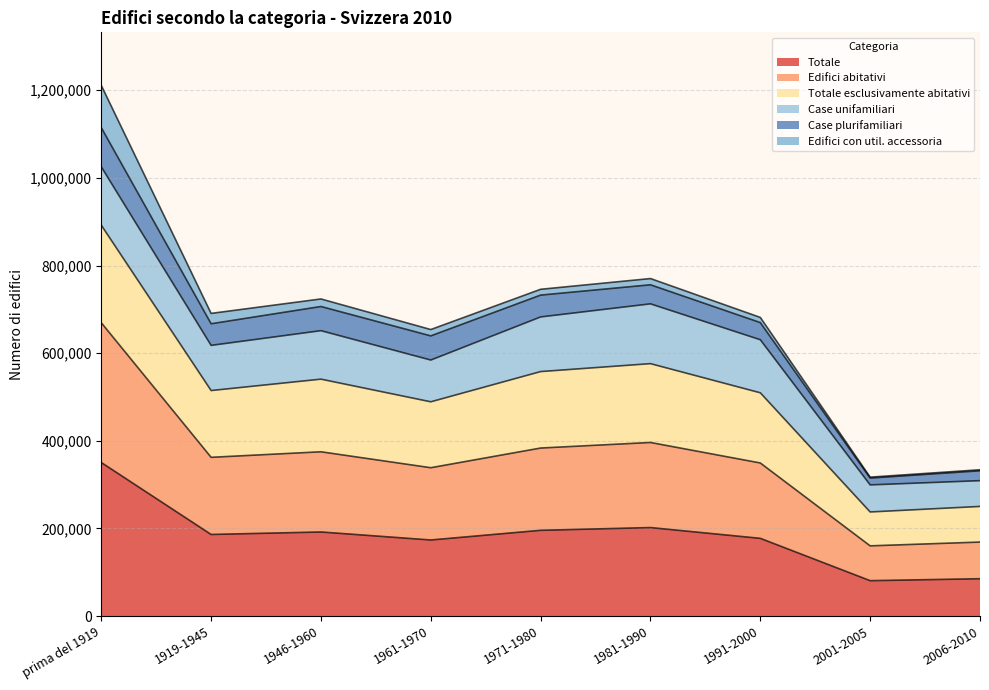

Which has a higher value, 1971-1980 or 1919-1945?

1971-1980